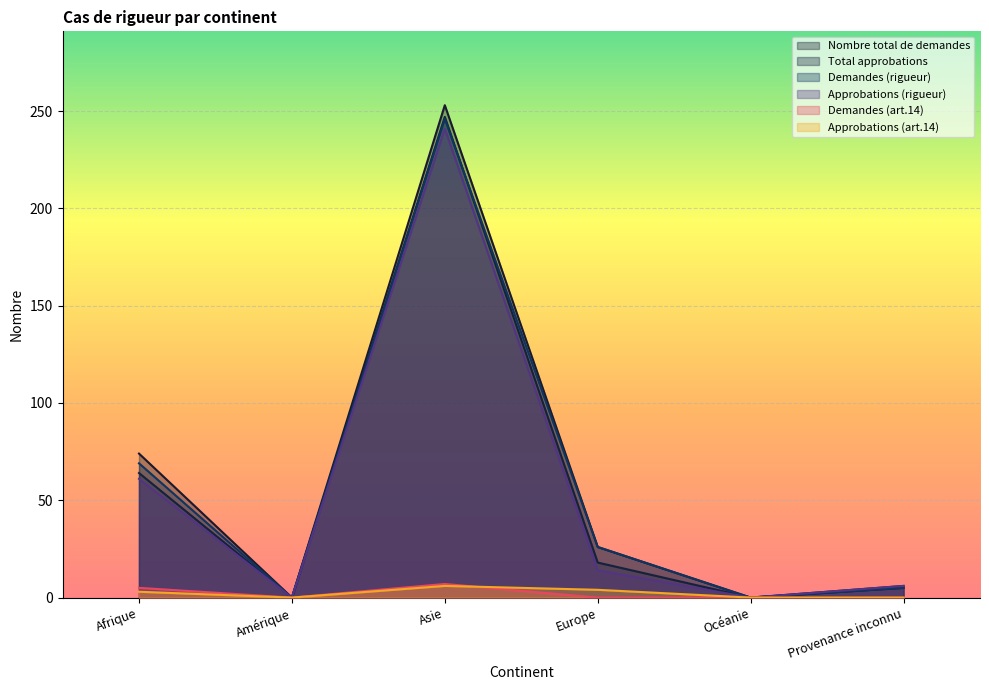

How many lines are shown in the chart?

6